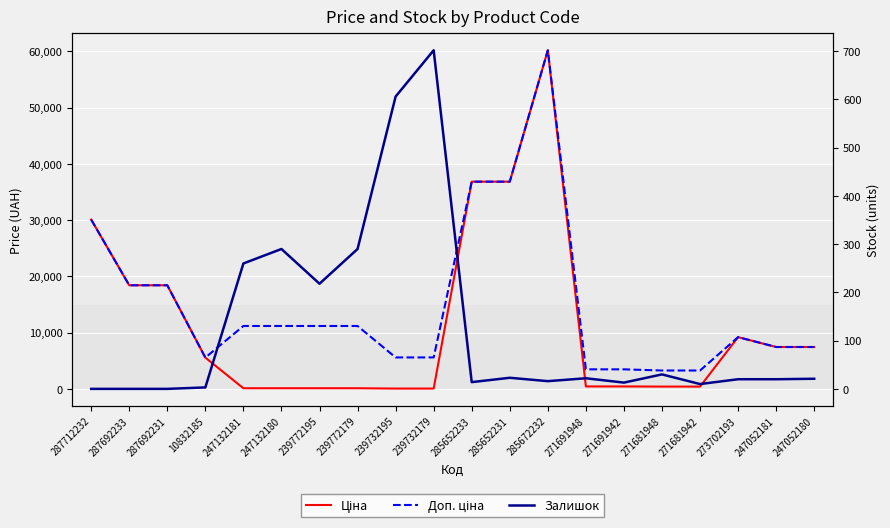

What is the difference between the maximum and minimum values in the Доп. ціна series?

56939.7